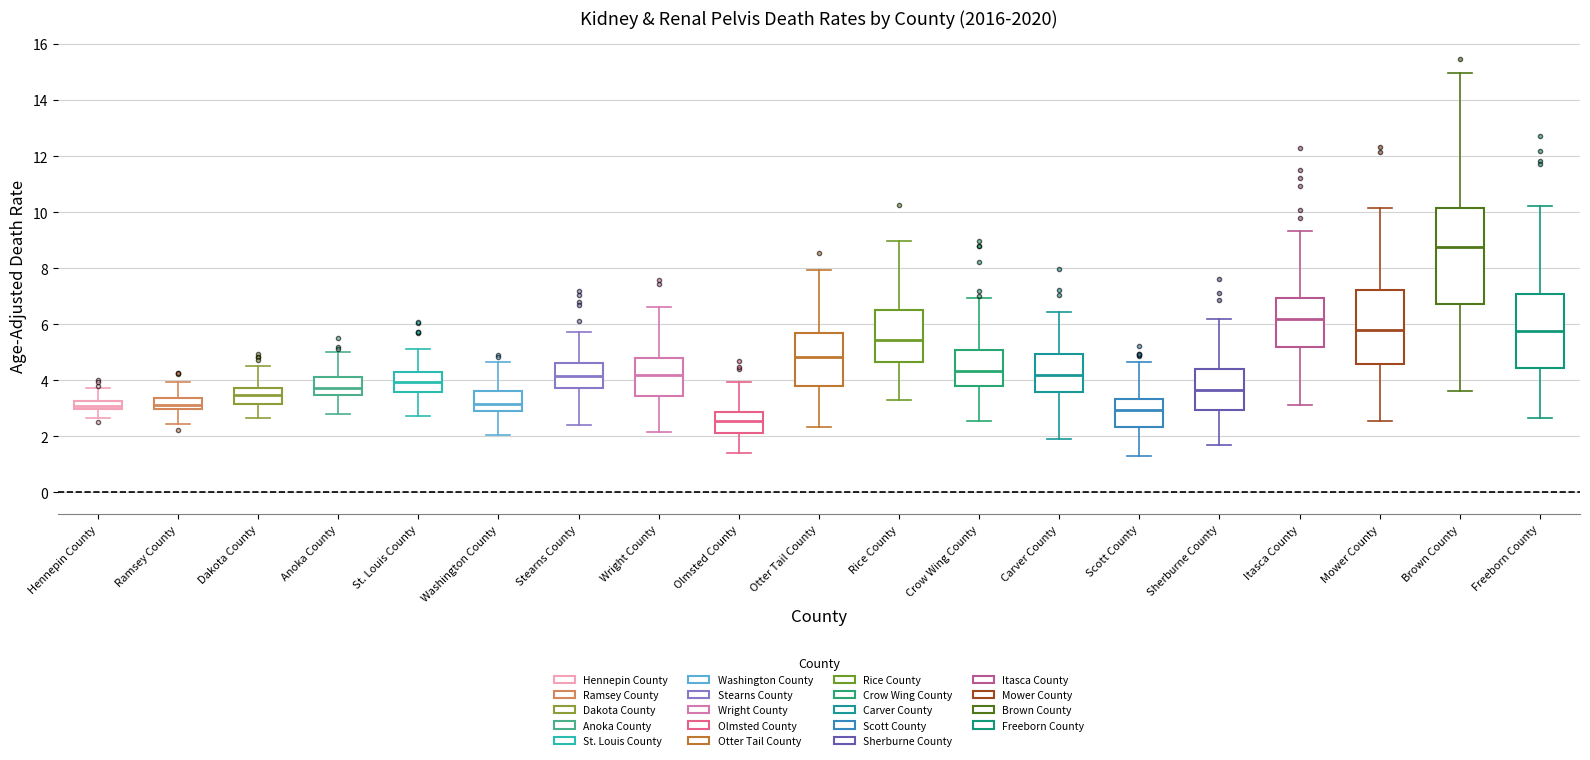

Reading left to right, read every box against the y-axis: the position of its median line, the range the box covers, and the ends of its whiskers. The values are not printed on the chart, so give them approximately, as read against the axis.

Hennepin County: median 3.0 (inside the box), box 3.0 to 3.2, whiskers 2.6 to 3.8
Ramsey County: median 3.2, box 3.0 to 3.4, whiskers 2.4 to 4.0
Dakota County: median 3.4, box 3.2 to 3.8, whiskers 2.6 to 4.6
Anoka County: median 3.8, box 3.4 to 4.2, whiskers 2.8 to 5.0
St. Louis County: median 4.0, box 3.6 to 4.2, whiskers 2.8 to 5.2
Washington County: median 3.2, box 3.0 to 3.6, whiskers 2.0 to 4.6
Stearns County: median 4.2, box 3.8 to 4.6, whiskers 2.4 to 5.8
Wright County: median 4.2, box 3.4 to 4.8, whiskers 2.2 to 6.6
Olmsted County: median 2.6, box 2.2 to 2.8, whiskers 1.4 to 4.0
Otter Tail County: median 4.8, box 3.8 to 5.6, whiskers 2.4 to 8.0
Rice County: median 5.4, box 4.6 to 6.4, whiskers 3.4 to 9.0
Crow Wing County: median 4.4, box 3.8 to 5.0, whiskers 2.6 to 7.0
Carver County: median 4.2, box 3.6 to 5.0, whiskers 2.0 to 6.4
Scott County: median 3.0, box 2.4 to 3.4, whiskers 1.2 to 4.6
Sherburne County: median 3.6, box 3.0 to 4.4, whiskers 1.8 to 6.2
Itasca County: median 6.2, box 5.2 to 7.0, whiskers 3.2 to 9.4
Mower County: median 5.8, box 4.6 to 7.2, whiskers 2.6 to 10.2
Brown County: median 8.8, box 6.8 to 10.2, whiskers 3.6 to 15.0
Freeborn County: median 5.8, box 4.4 to 7.0, whiskers 2.6 to 10.2